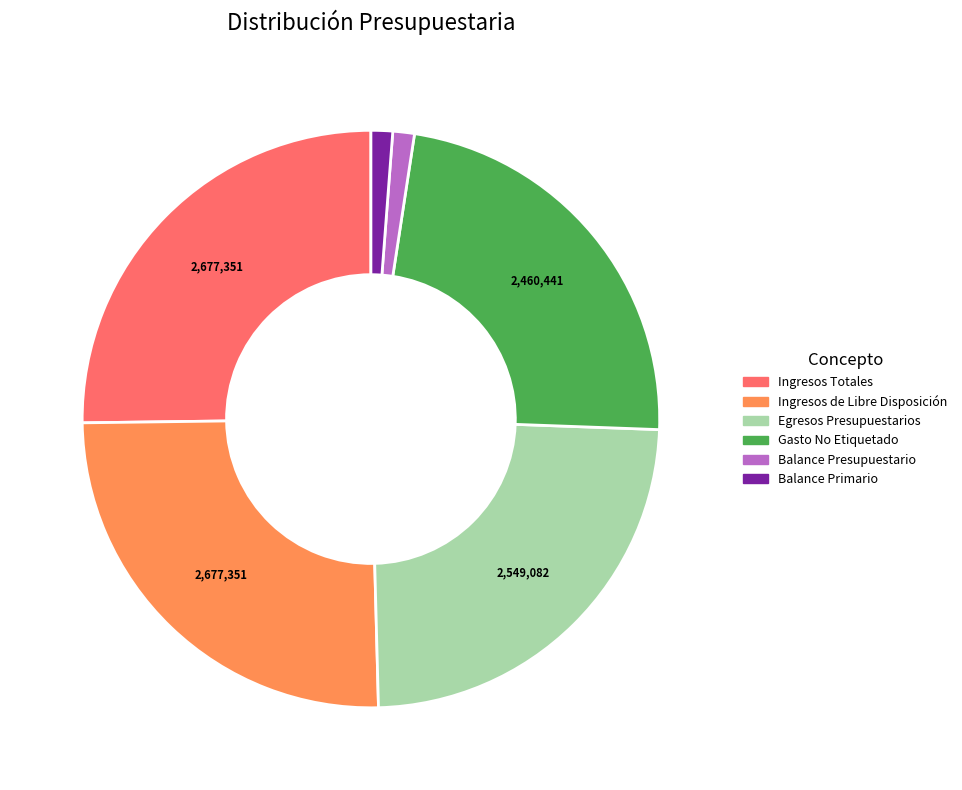

Is there any slice that represents more than half of the pie?

No